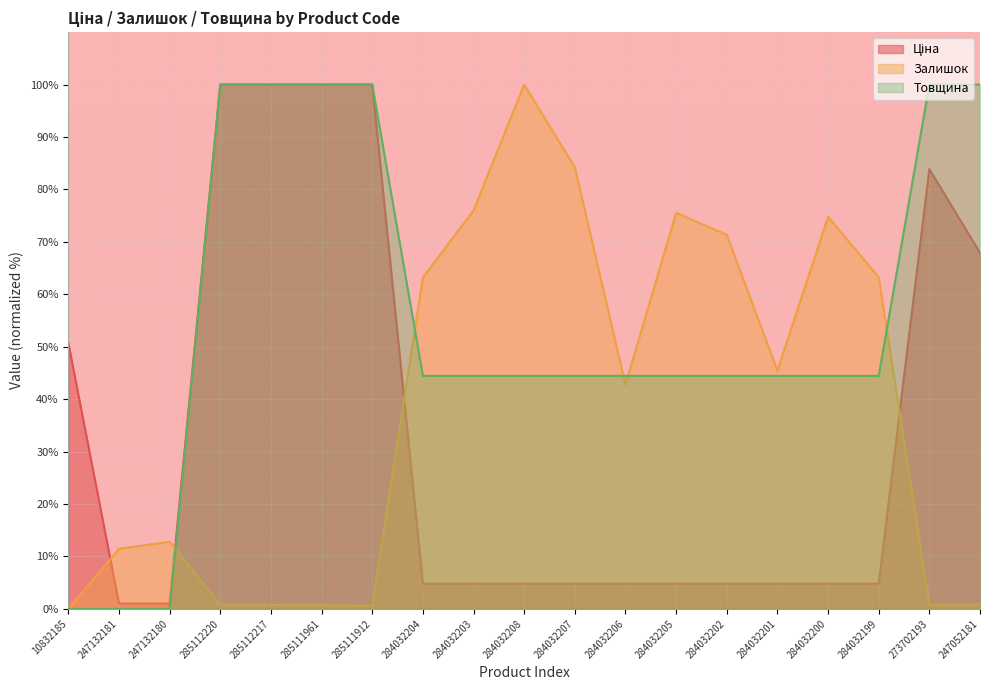

What is the difference between the maximum and second lowest values in the Залишок series?

99.4